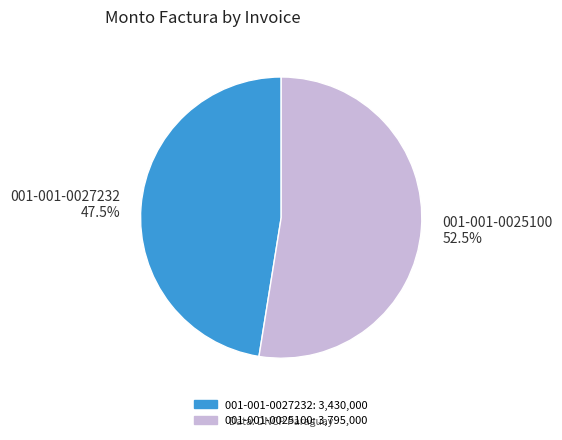

Is it true that 001-001-0025100 is 43% of the pie?

False